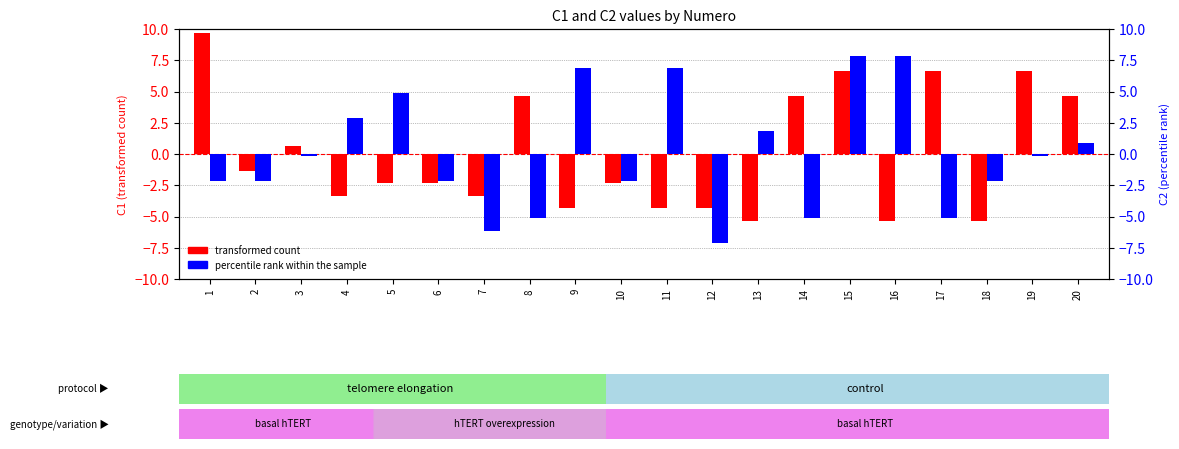

Reading right to left, extract all data points from this chart.

transformed count (C1): 20=4.7	19=6.7	18=-5.3	17=6.7	16=-5.3	15=6.7	14=4.7	13=-5.3	12=-4.3	11=-4.3	10=-2.3	9=-4.3	8=4.7	7=-3.3	6=-2.3	5=-2.3	4=-3.3	3=0.7	2=-1.3	1=9.7
percentile rank (C2): 20=0.8	19=-0.2	18=-2.2	17=-5.2	16=7.8	15=7.8	14=-5.2	13=1.8	12=-7.2	11=6.8	10=-2.2	9=6.8	8=-5.2	7=-6.2	6=-2.2	5=4.8	4=2.8	3=-0.2	2=-2.2	1=-2.2